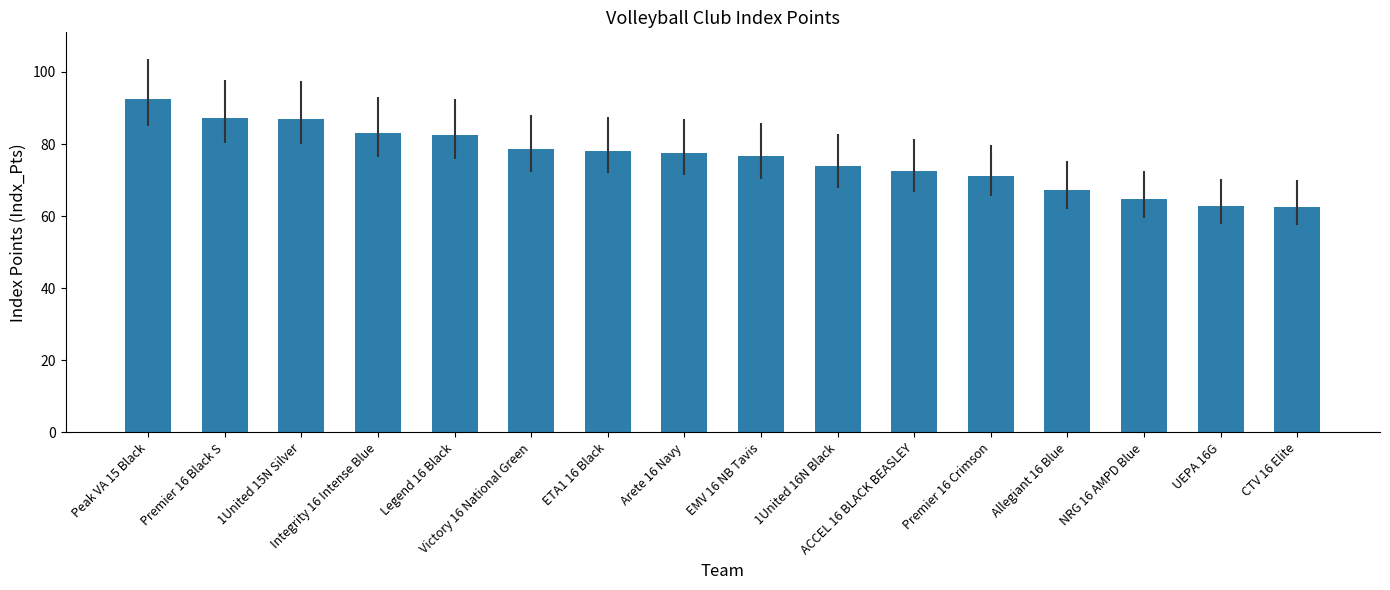

What is the greatest value displayed?

92.5